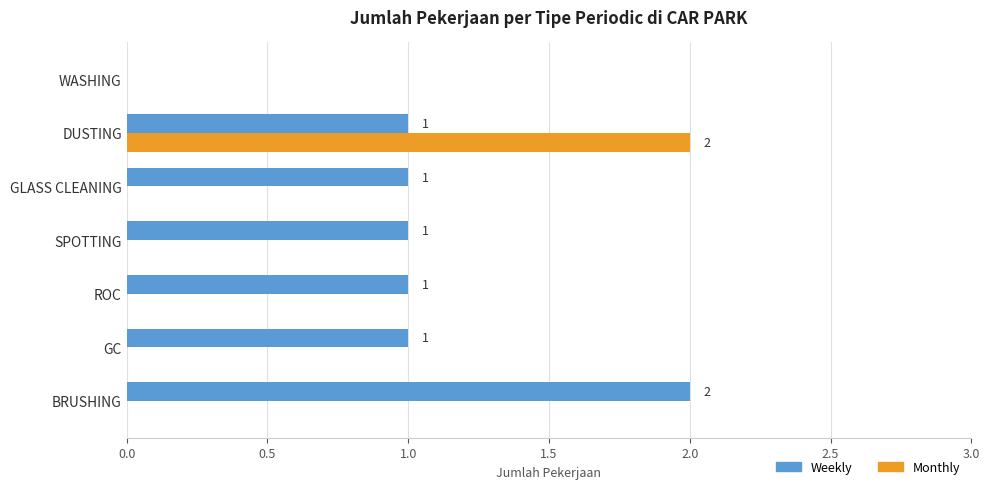

The Weekly series shows 0 at DUSTING. True or false?

False